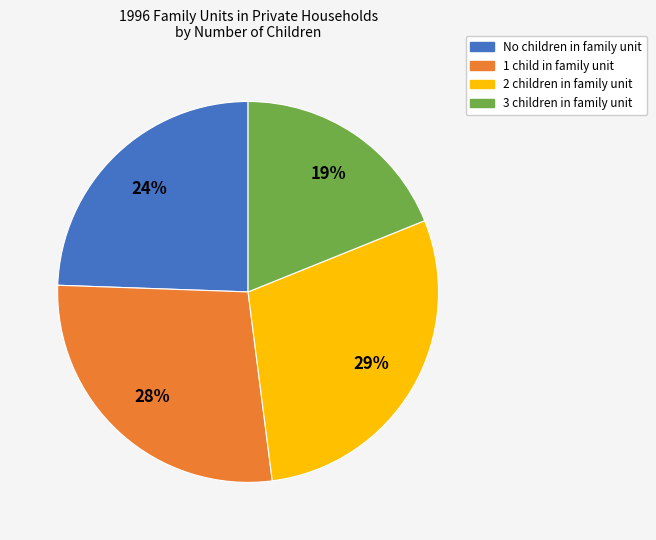

What is the ratio of the value at 3 children in family unit to the value at 2 children in family unit?

0.7